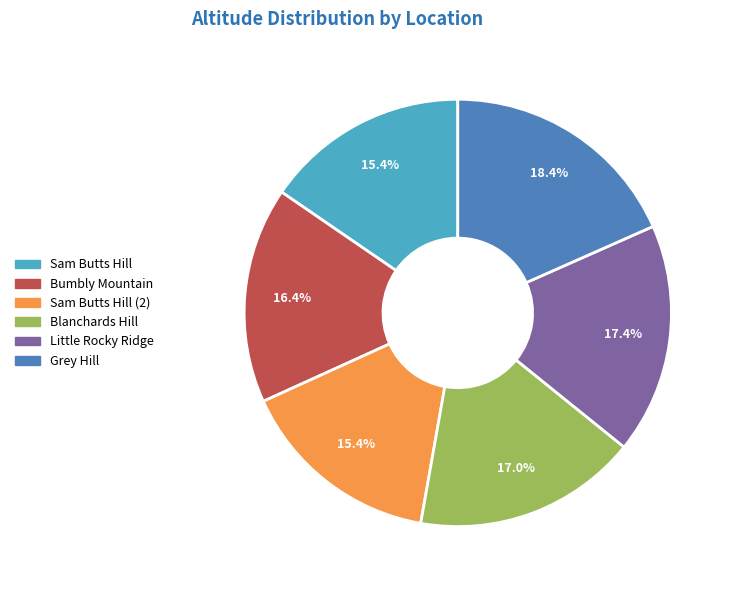

Does any single category account for the majority?

No